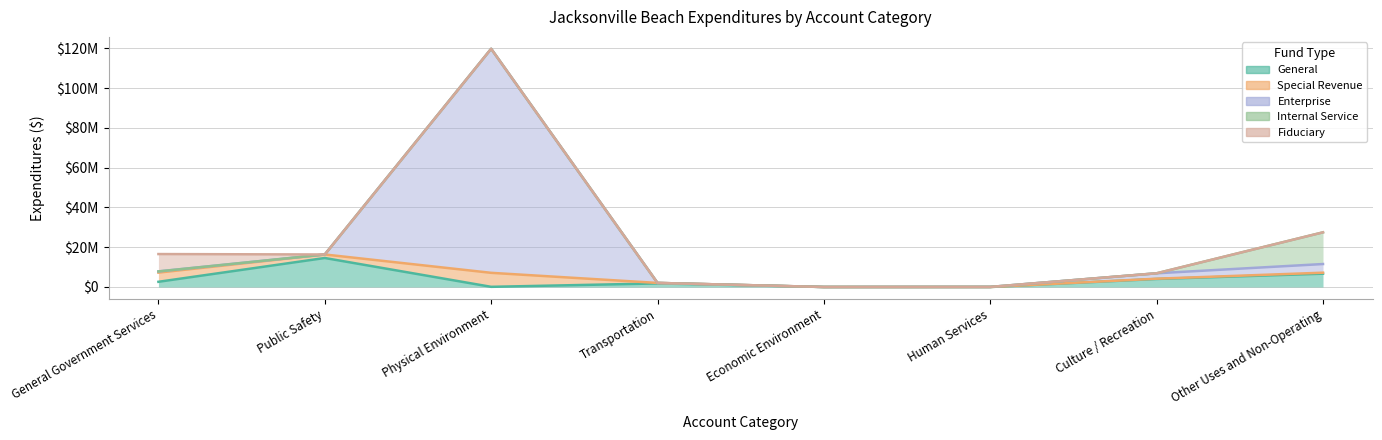

What is the difference between the maximum and minimum values in the General series?

14588888